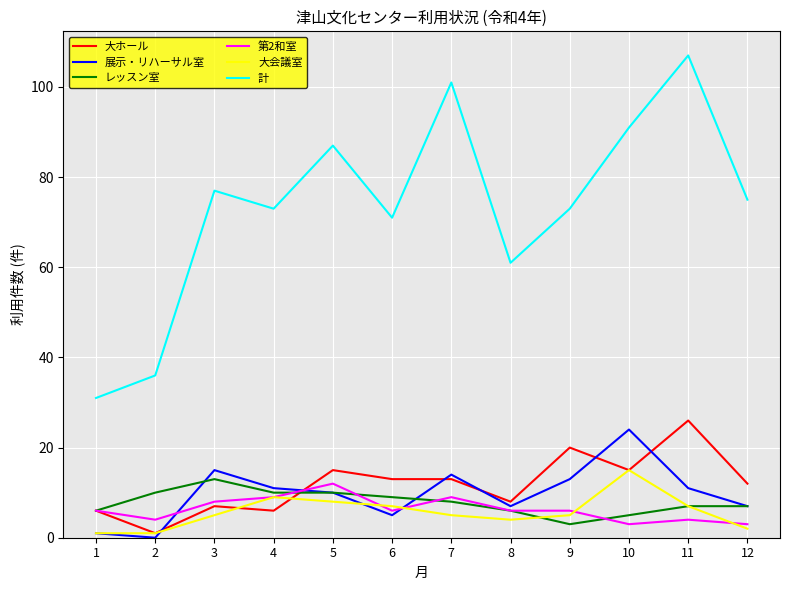

How many lines are shown in the chart?

6